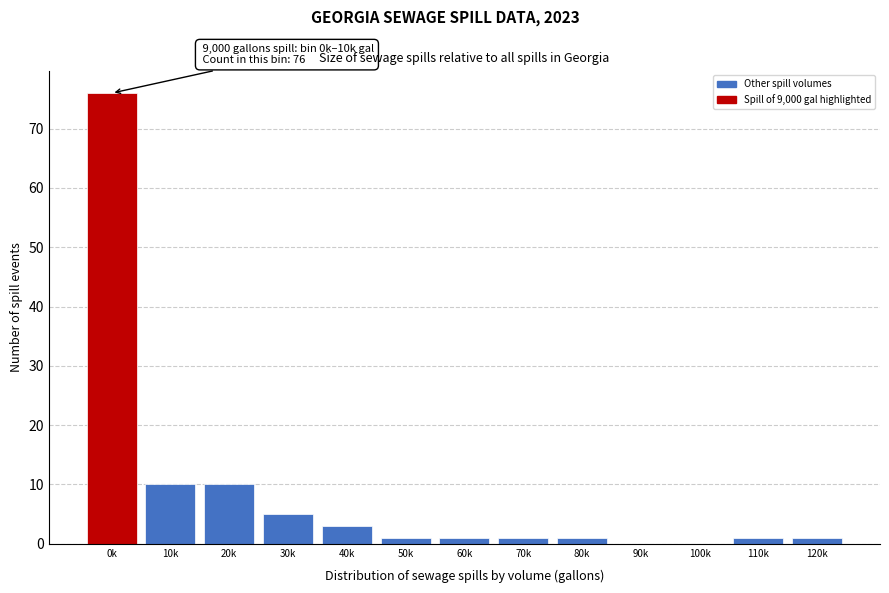

Reading left to right, transcribe all the data shown in this chart.

0k=76	10k=10	20k=10	30k=5	40k=3	50k=1	60k=1	70k=1	80k=1	90k=0	100k=0	110k=1	120k=1